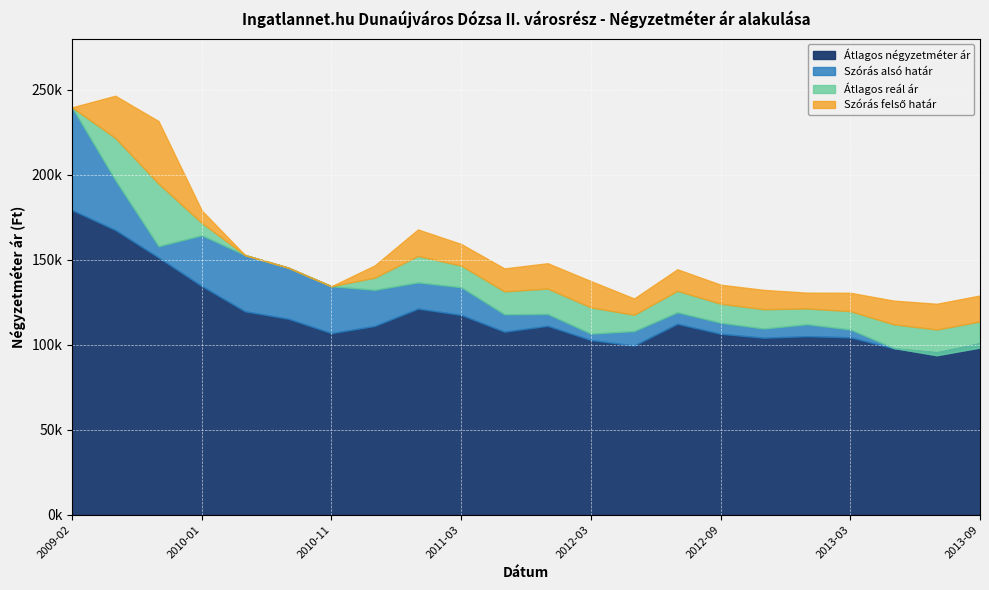

Rank the series by their maximum value, from lowest to highest.

Átlagos négyzetméter ár, Szórás alsó határ, Átlagos reál ár, Szórás felső határ